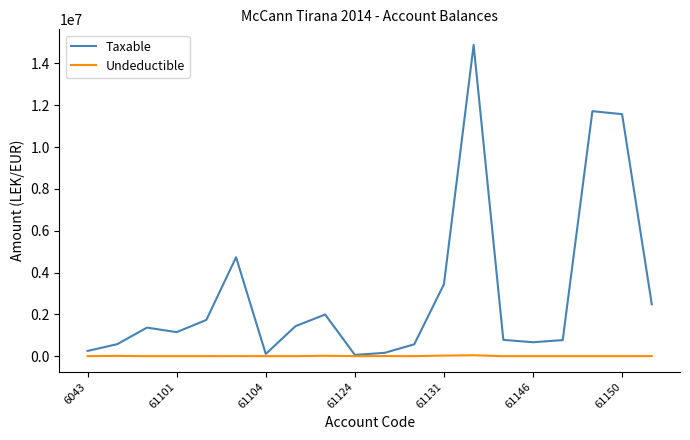

What is the maximum value shown in the chart?

14887859.8